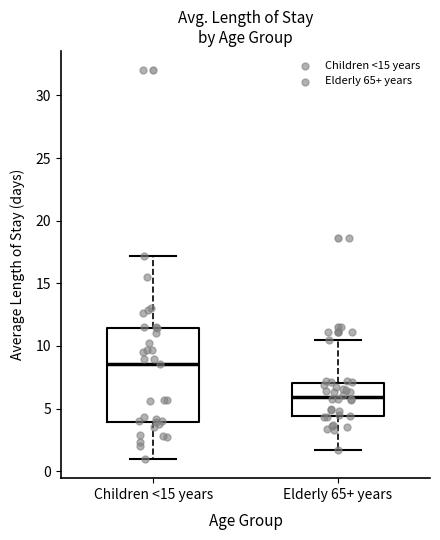

Where does the lower whisker of the box for Children <15 years end on the y-axis? The values are not printed on the chart, so give them approximately, as read against the axis.

1.0